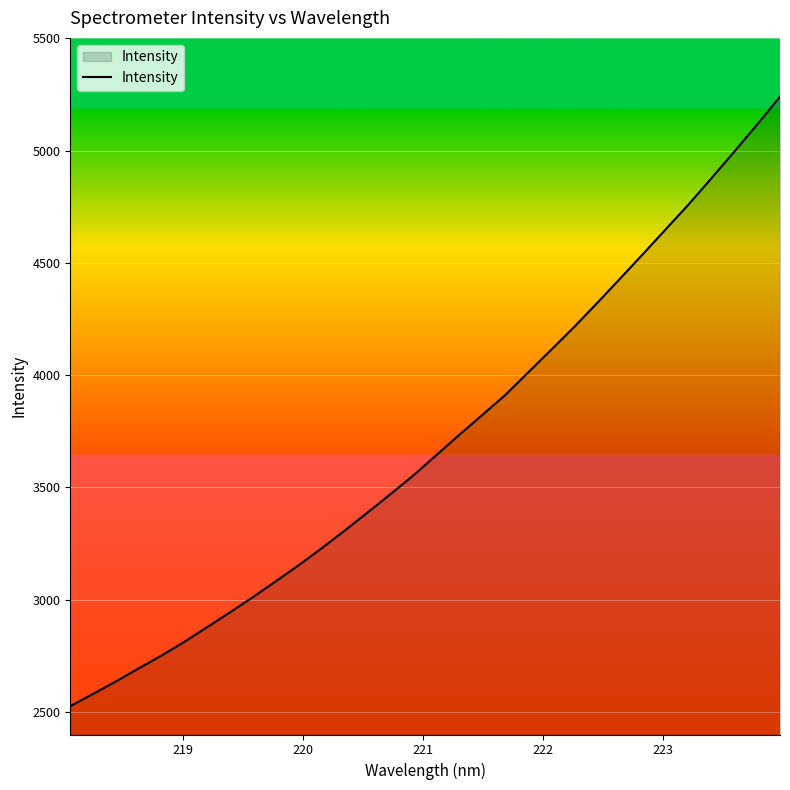

What is the maximum value shown in the chart?

5240.1